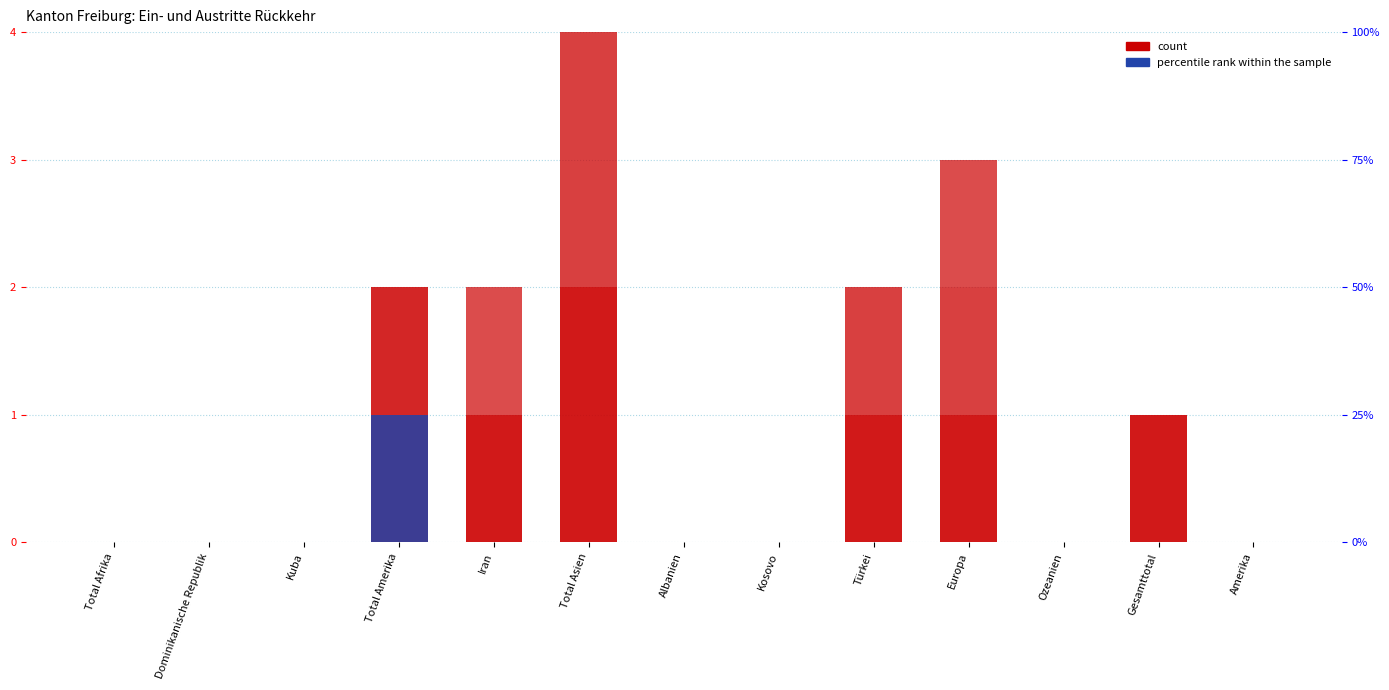

What is the label of the 3rd bar from the right?

Ozeanien